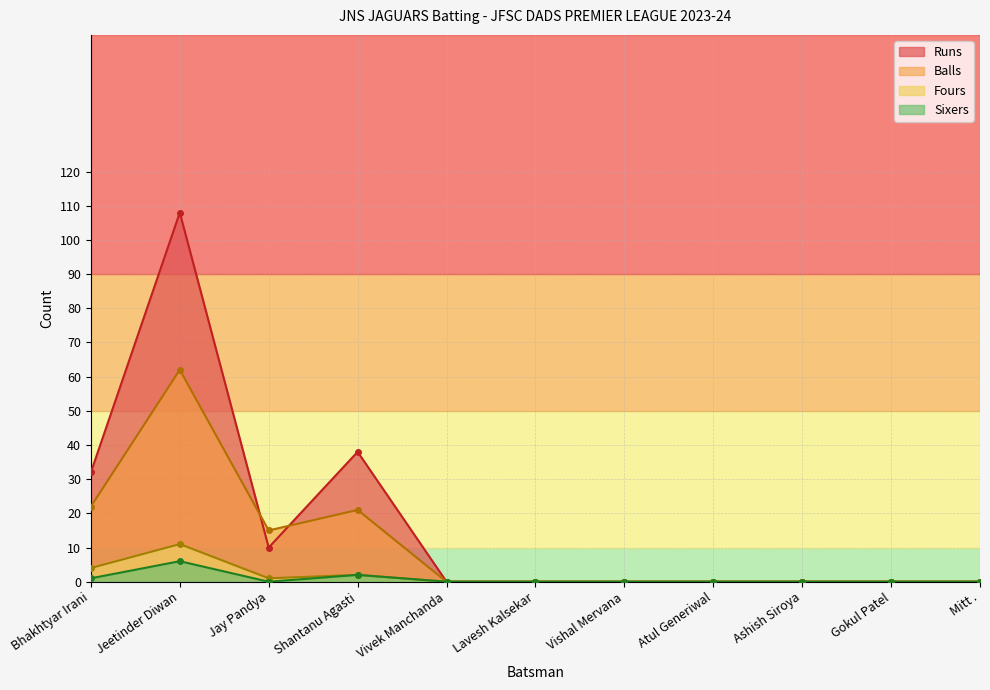

What is the average value of the Fours series?

2